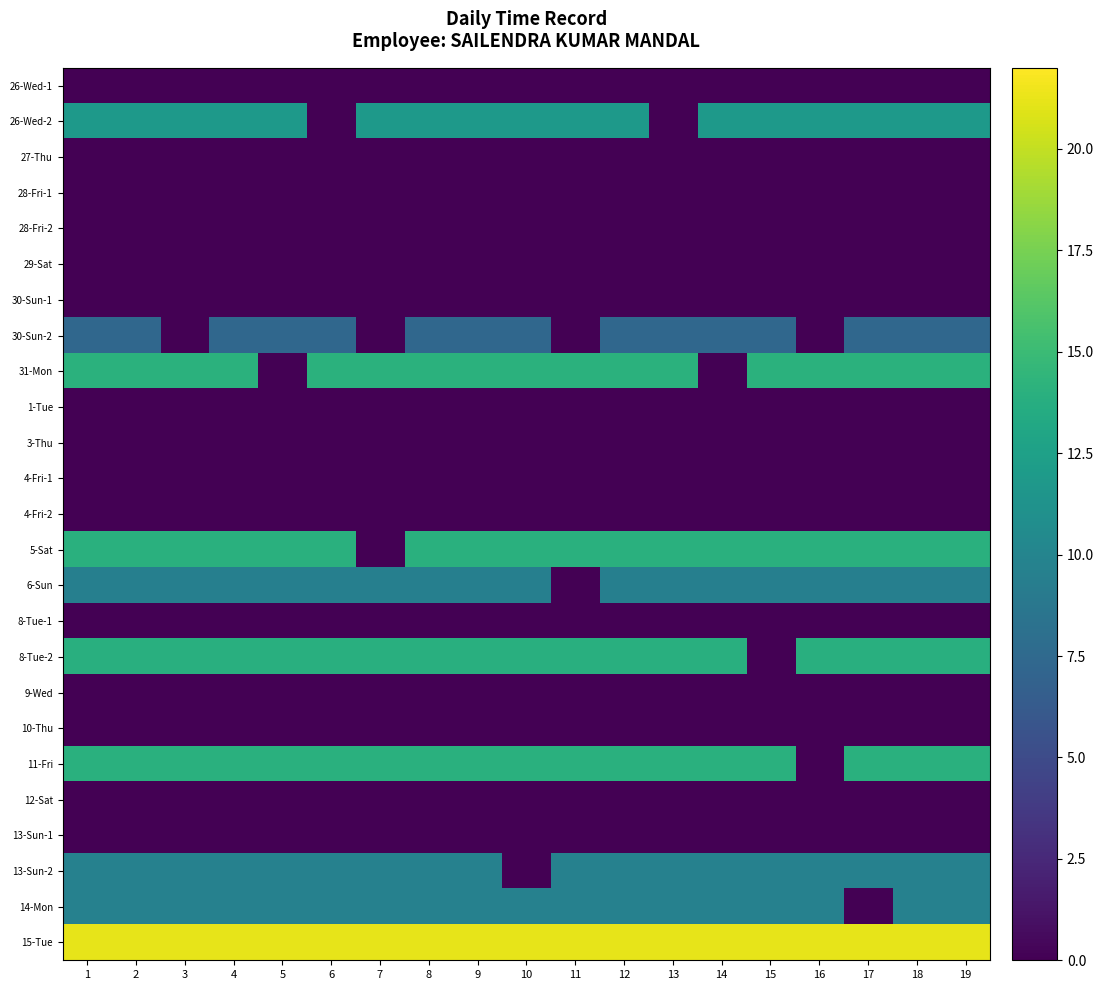

Count the number of categories in the chart.

19